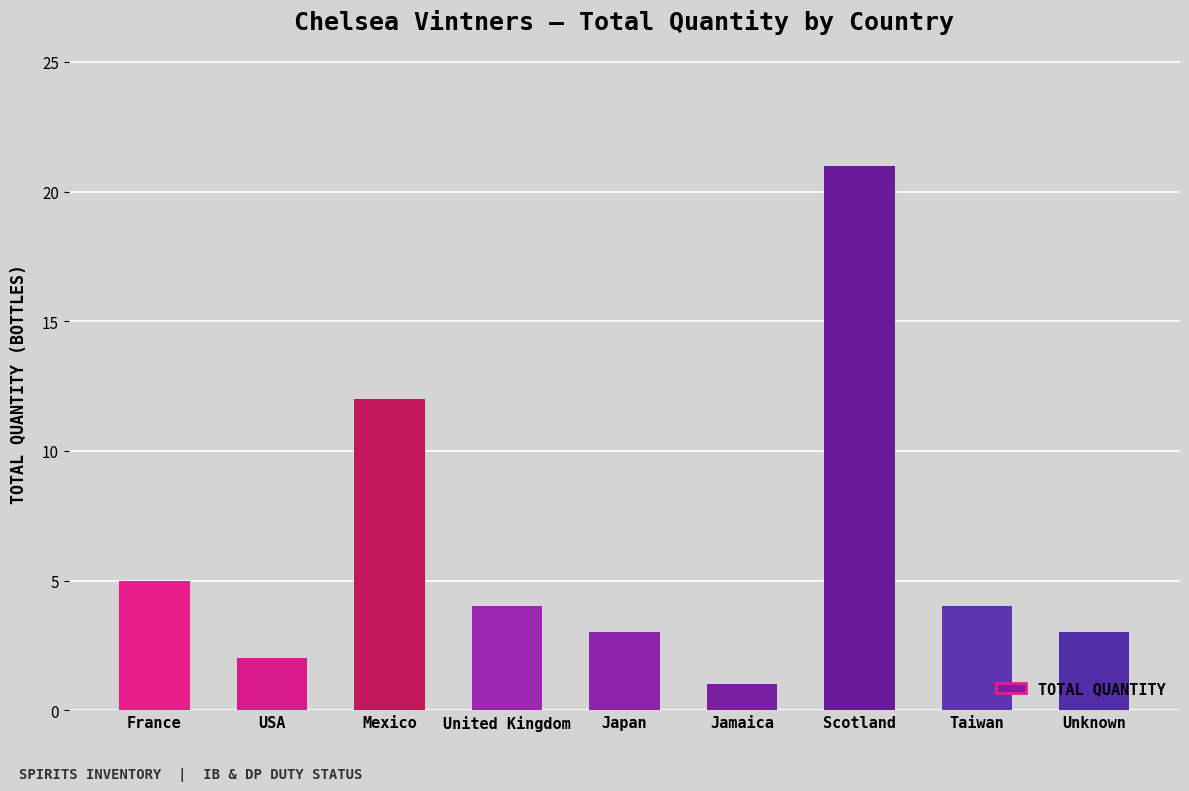

Reading left to right, what are all the values shown in this chart?

5	2	12	4	3	1	21	4	3